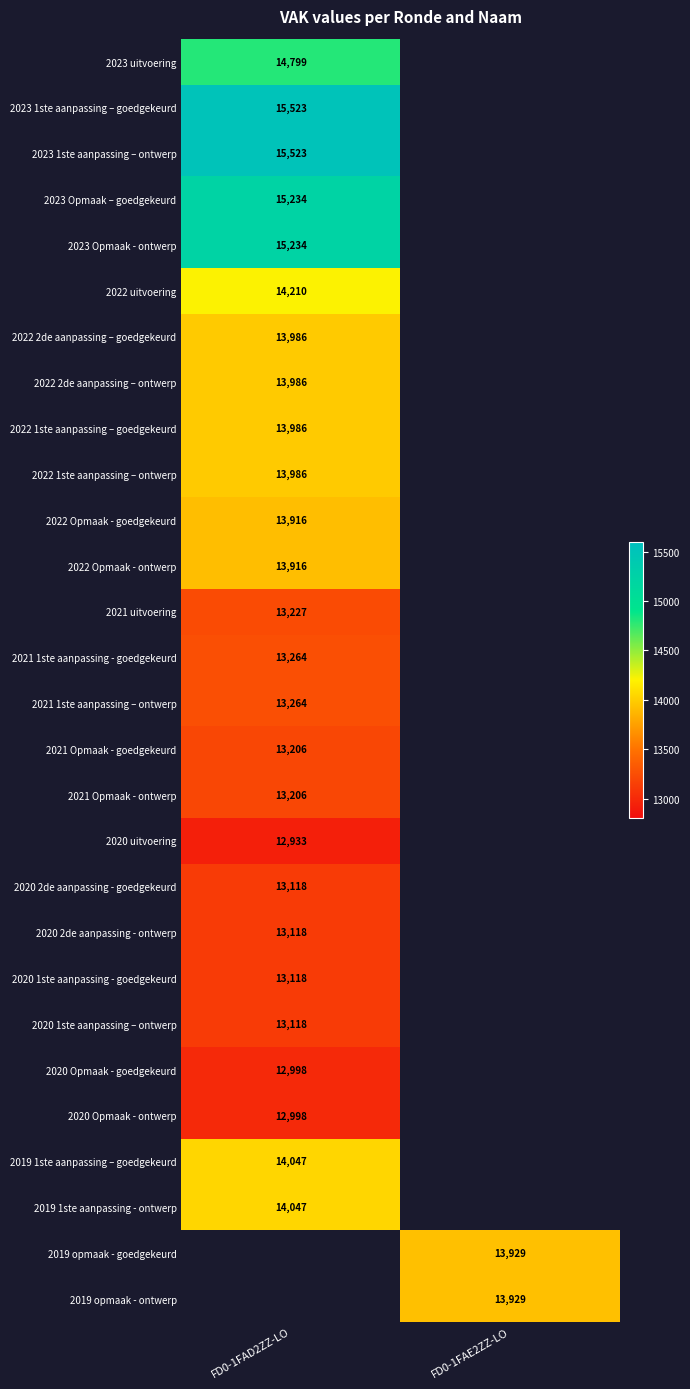

Which has a higher value, FD0-1FAD2ZZ-LO or FD0-1FAE2ZZ-LO?

FD0-1FAE2ZZ-LO